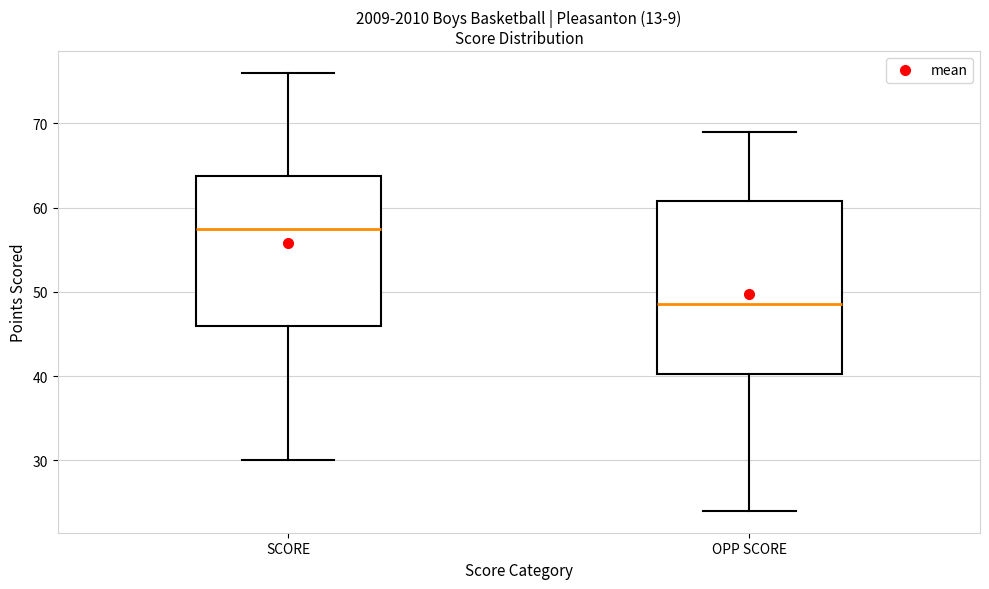

Reading left to right, read every box against the y-axis: the position of its median line, the range the box covers, and the ends of its whiskers. The values are not printed on the chart, so give them approximately, as read against the axis.

SCORE: median 58, box 46 to 64, whiskers 30 to 76
OPP SCORE: median 49, box 40 to 61, whiskers 24 to 69